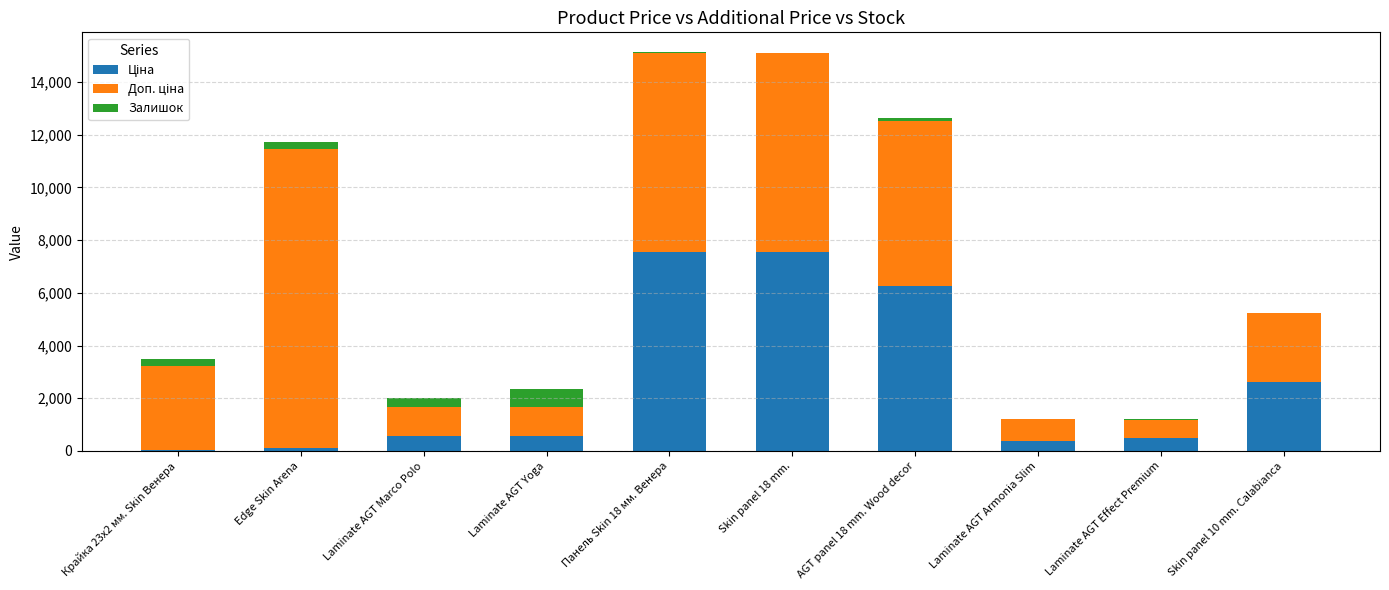

Is it true that Ціна equals 586.0 at Laminate AGT Marco Polo?

True